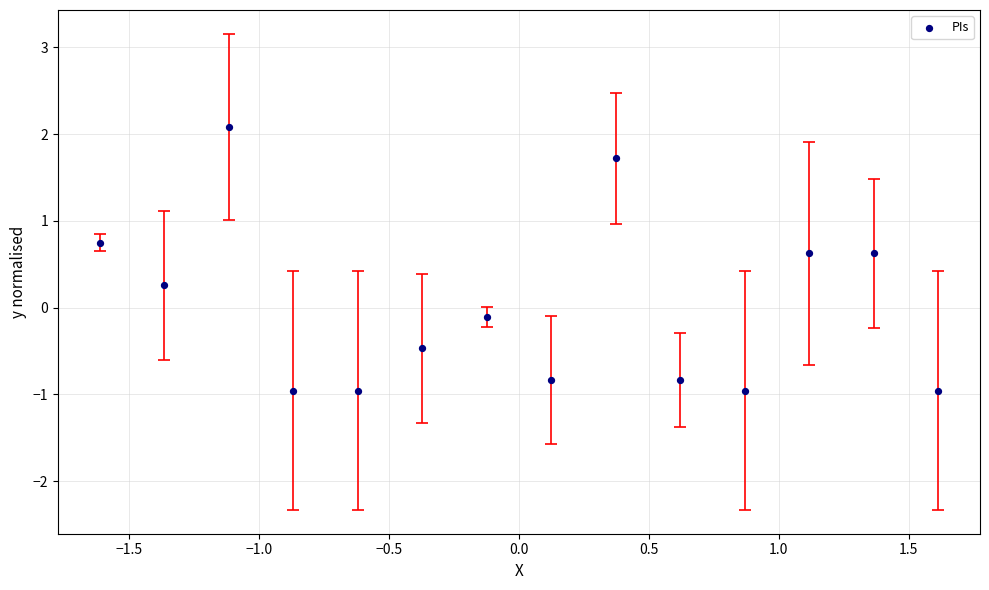

What is the range of Y values (max minus min)?

3.0